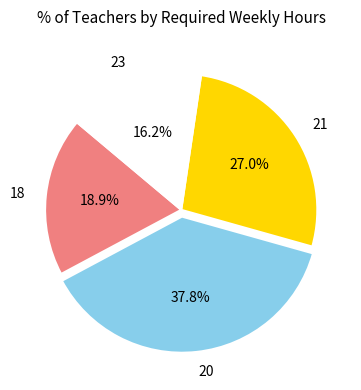

Between 23 and 21, which is larger?

21